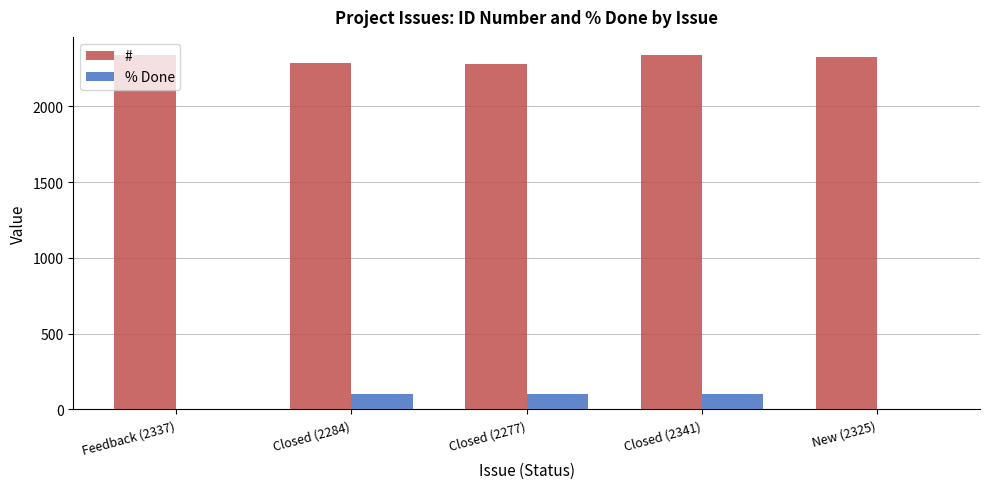

What is the sum of the % Done values at New (2325) and Closed (2277)?

100